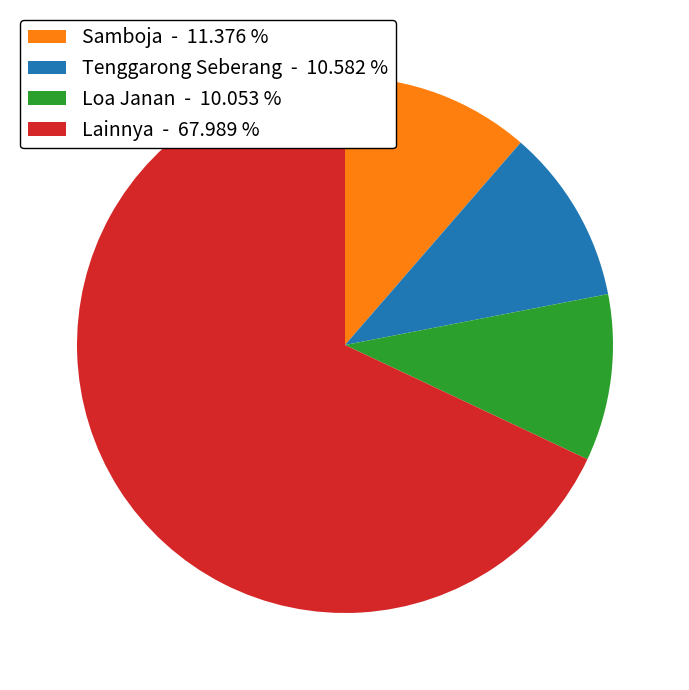

Is there a majority slice in this chart?

Yes